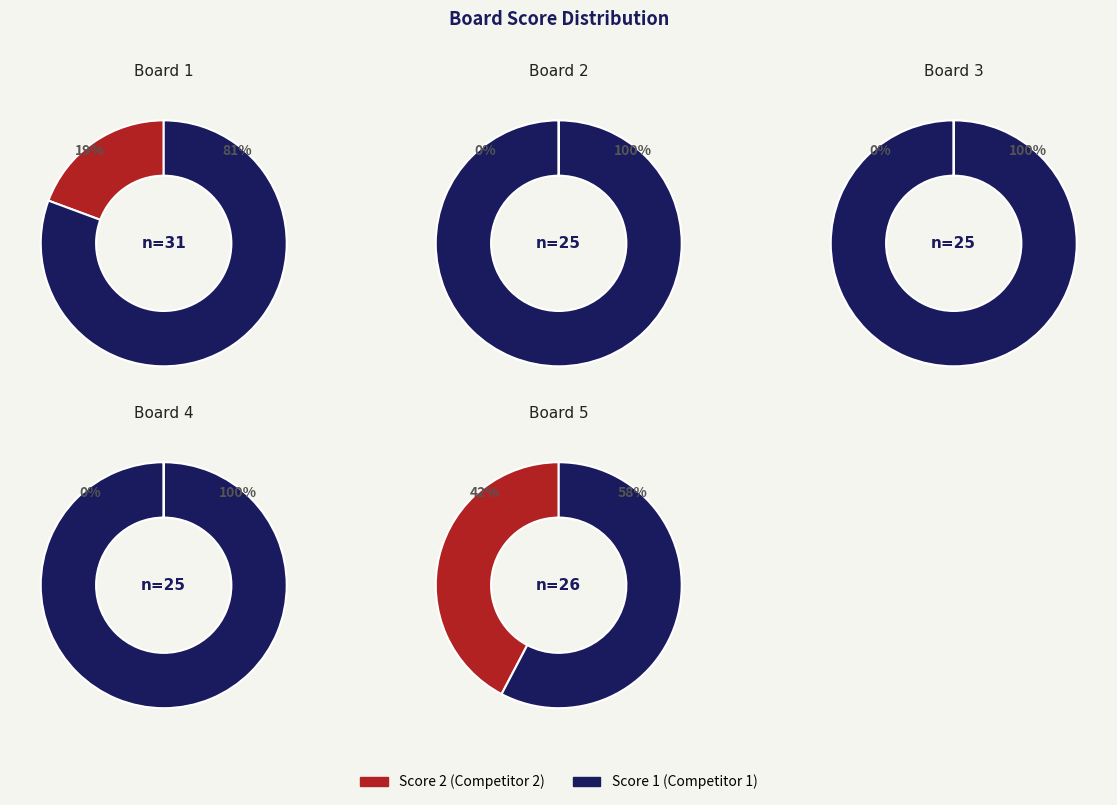

What is the smallest slice in the pie chart?

Board 2